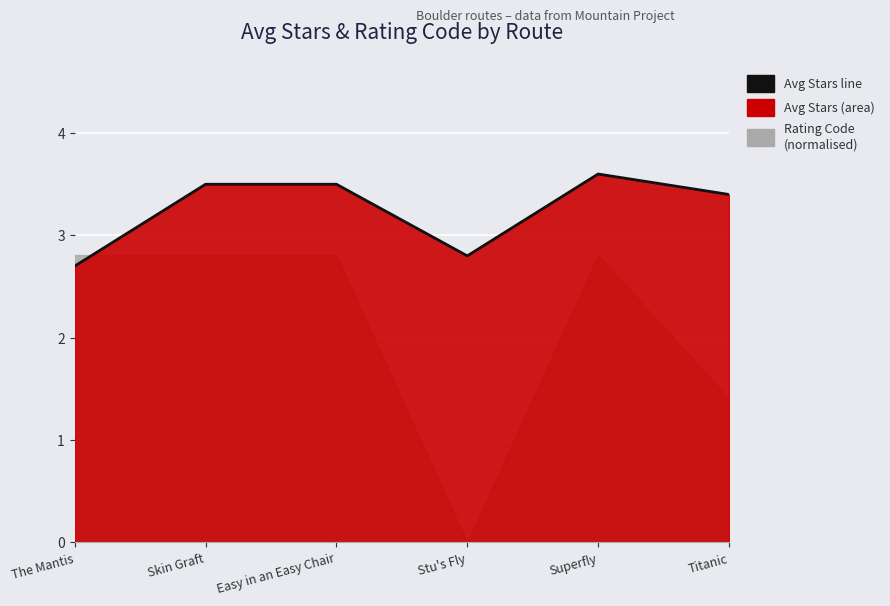

At which category does the data reach its first local peak?

Superfly